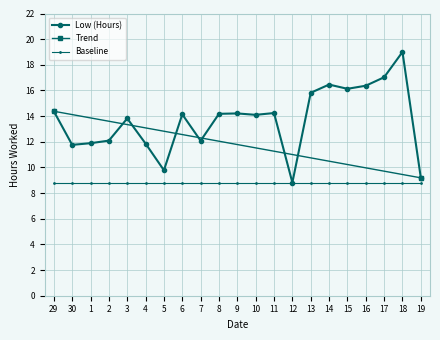

How many interior local valleys (lower than both neighbors) does the data have?

6